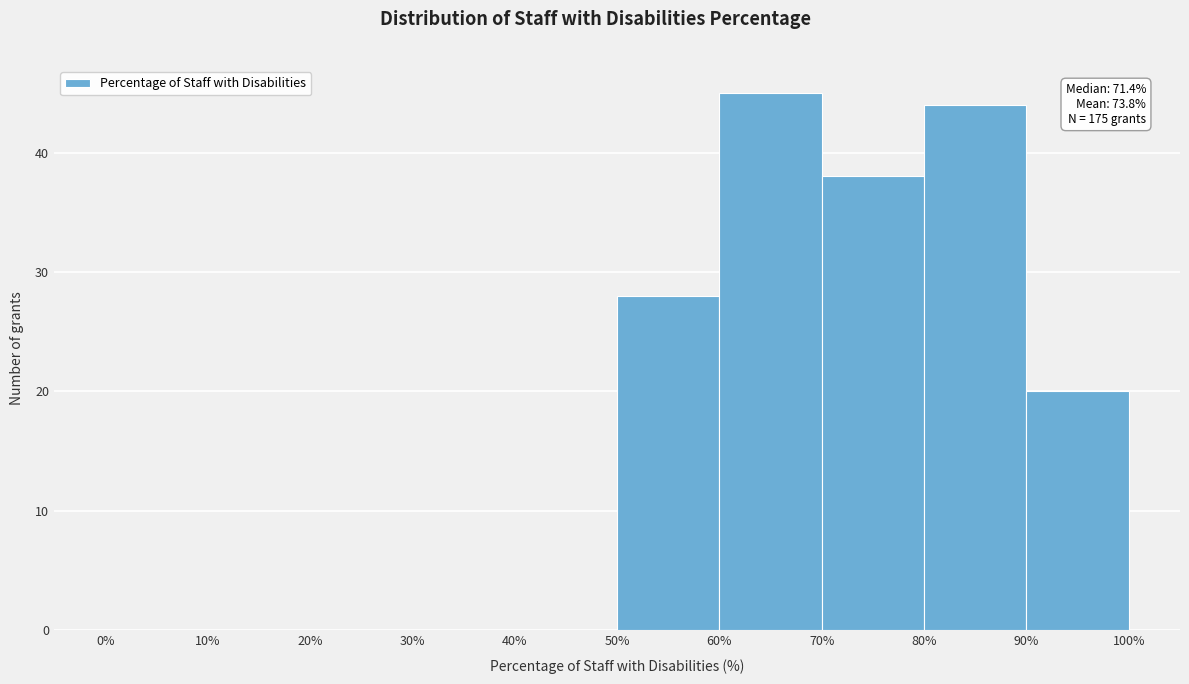

Which range on the x-axis has the tallest bar?

60% to 70%